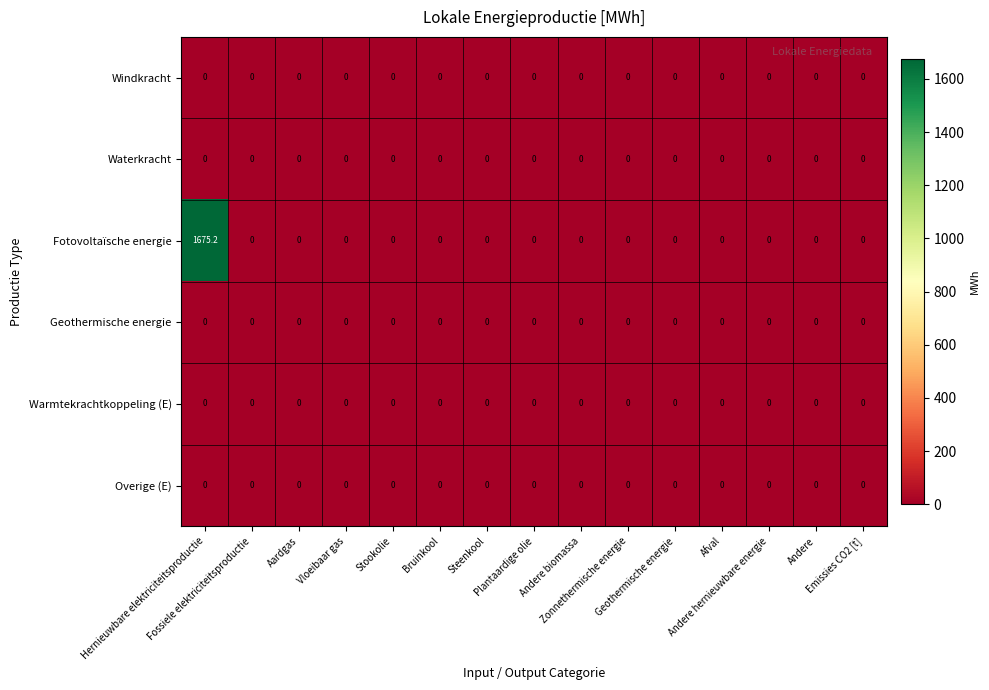

What is the total value across all series at Hernieuwbare elektriciteitsproductie?

1675.2